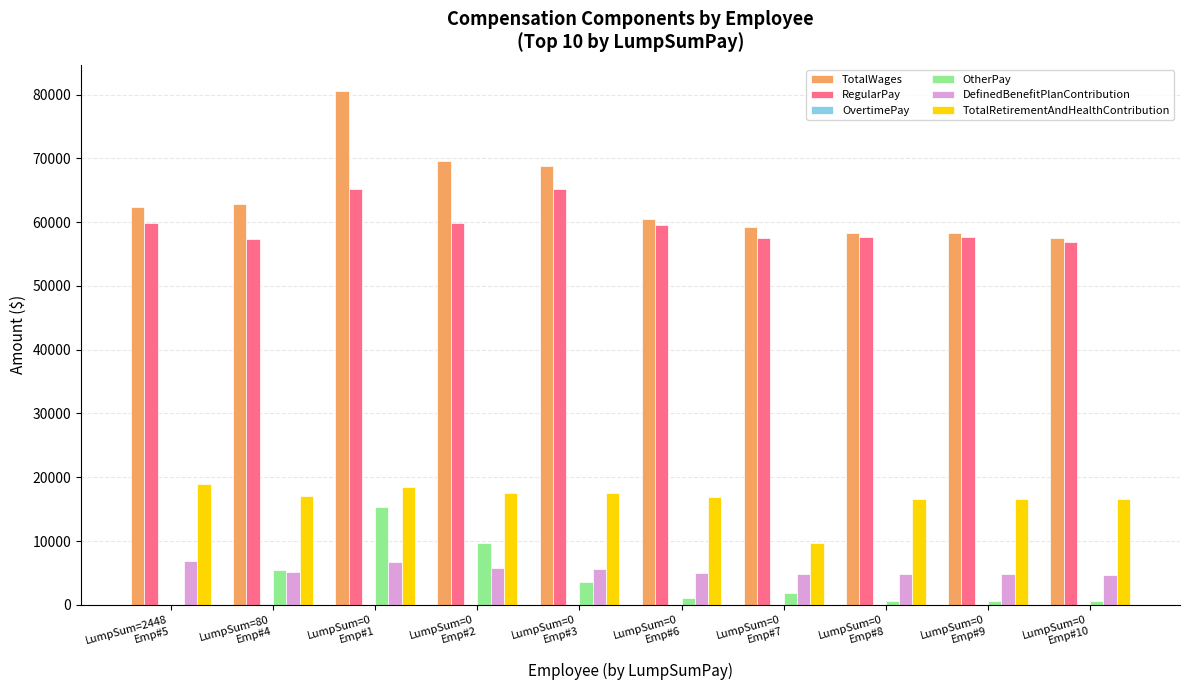

How many groups of bars are there?

10